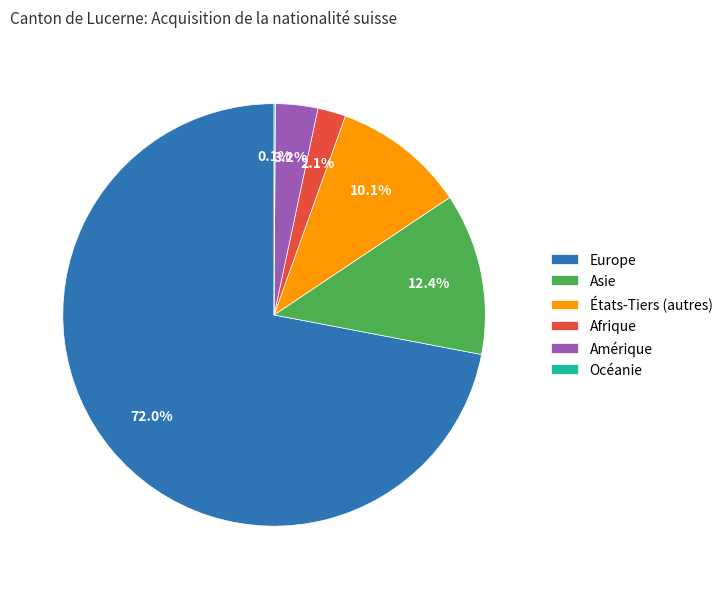

What is the largest slice in the pie chart?

Europe